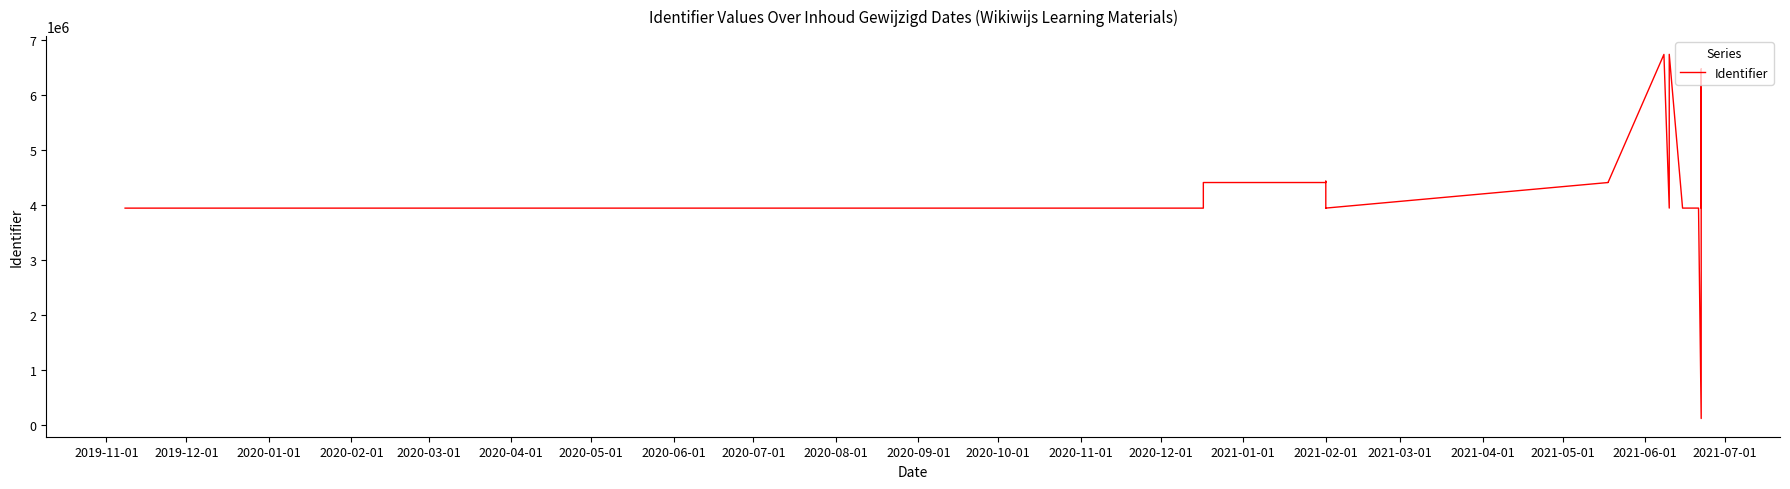

True or false: there are more than 2 points higher than both neighbors.

True